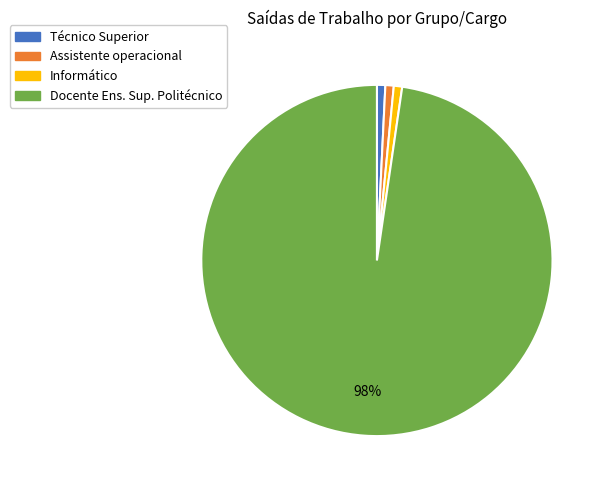

Does any single category account for the majority?

Yes